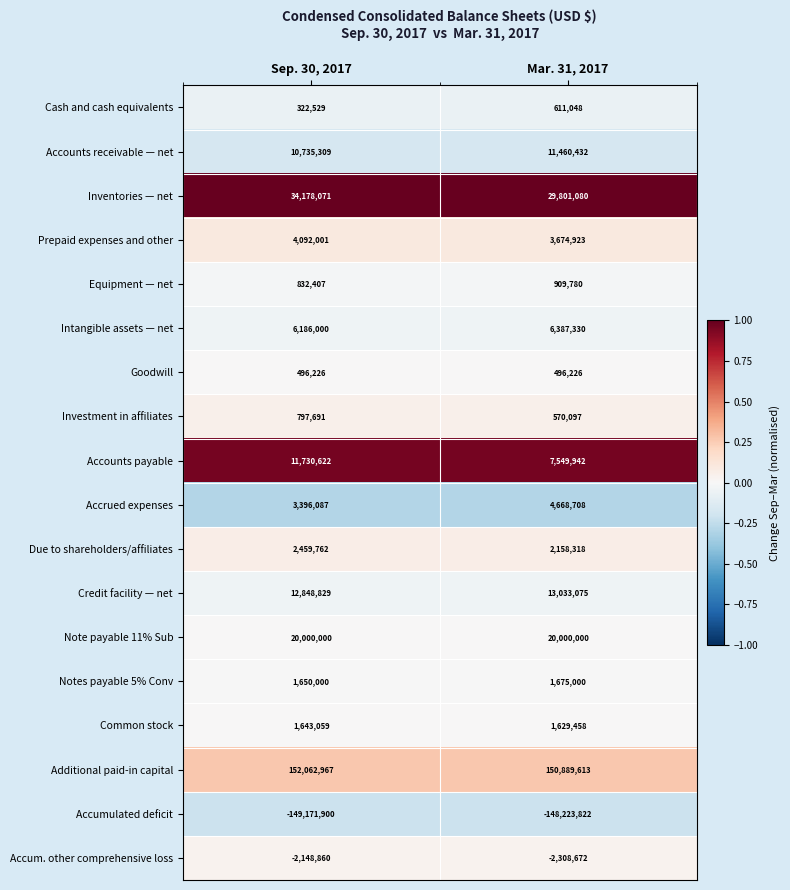

What is the sum of the Note payable 11% Sub values at Sep. 30, 2017 and Mar. 31, 2017?

40000000